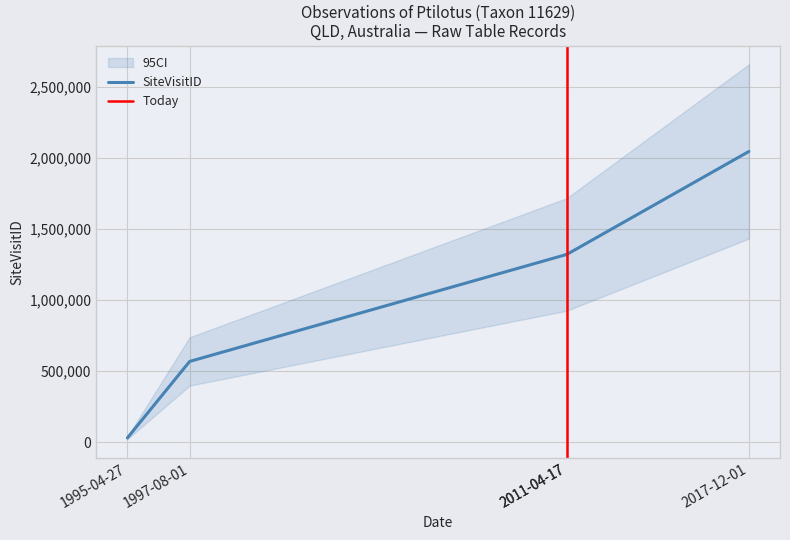

Does the chart have visible grid lines?

Yes